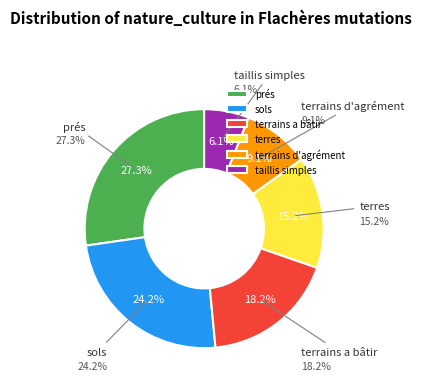

Count the number of slices in the pie.

6